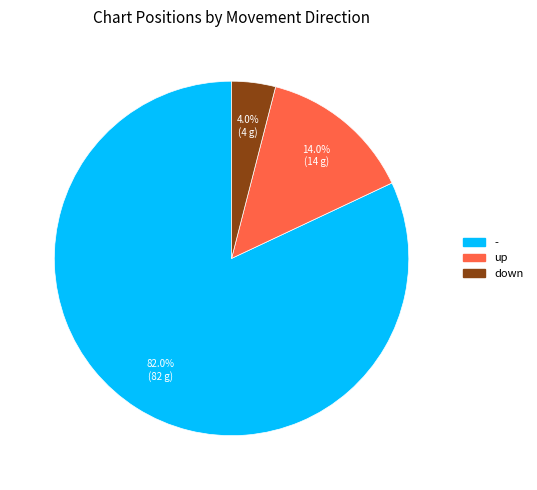

Is it true that up is 3% of the pie?

False